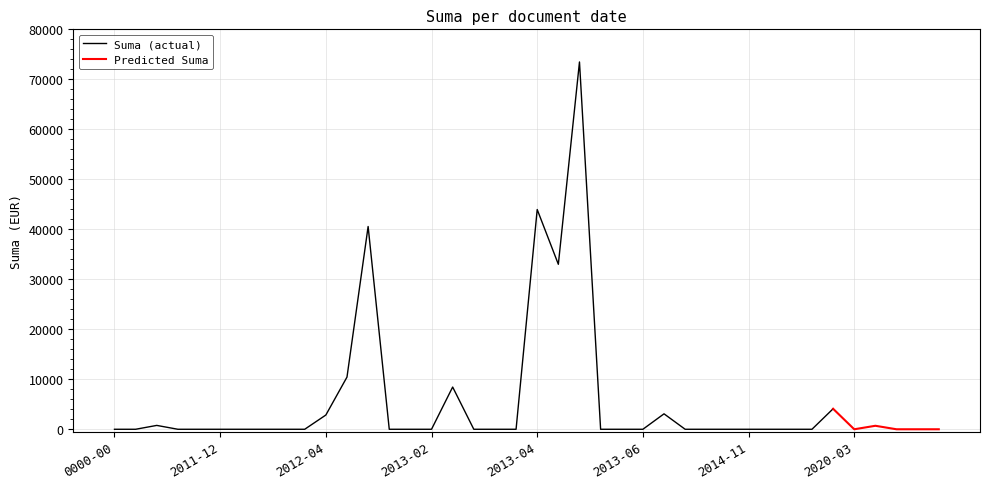

What is the maximum value for Suma (actual)?

73474.2